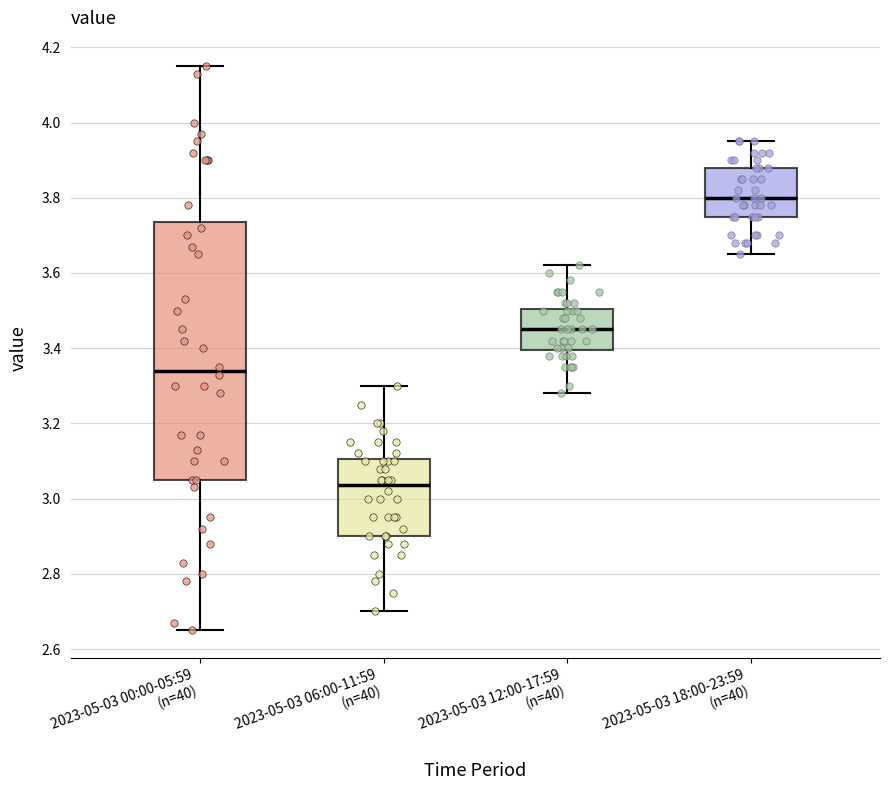

Reading left to right, transcribe this box plot: for each box, give where its median line is, the range the box spans, and where its two whiskers end, as read against the y-axis. The values are not printed on the chart, so give them approximately, as read against the axis.

2023-05-03 00:00-05:59 (n=40): median 3.34, box 3.06 to 3.74, whiskers 2.66 to 4.16
2023-05-03 06:00-11:59 (n=40): median 3.04, box 2.90 to 3.10, whiskers 2.70 to 3.30
2023-05-03 12:00-17:59 (n=40): median 3.46, box 3.40 to 3.50, whiskers 3.28 to 3.62
2023-05-03 18:00-23:59 (n=40): median 3.80, box 3.76 to 3.88, whiskers 3.66 to 3.96